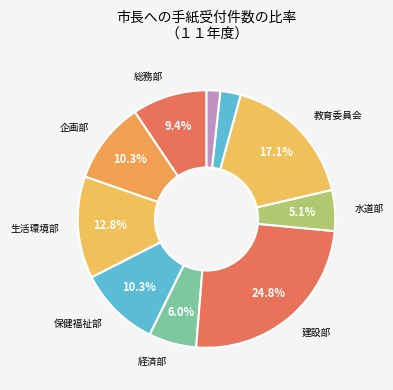

What is the largest slice in the pie chart?

建設部